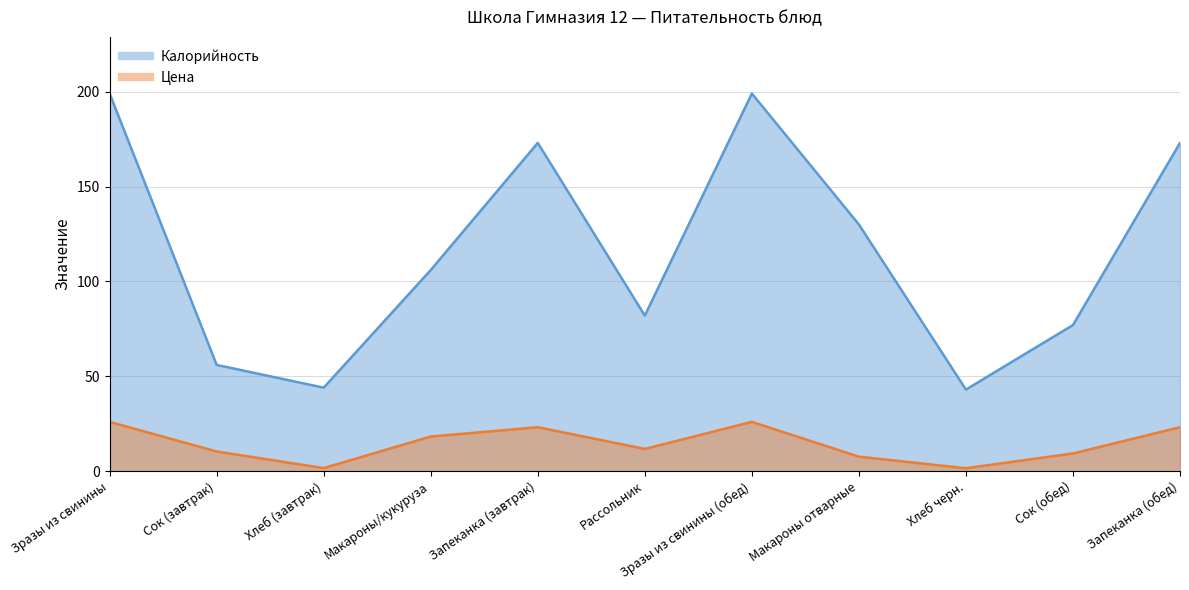

What is the difference between the Калорийность values at Макароны отварные and Сок (завтрак)?

74.0